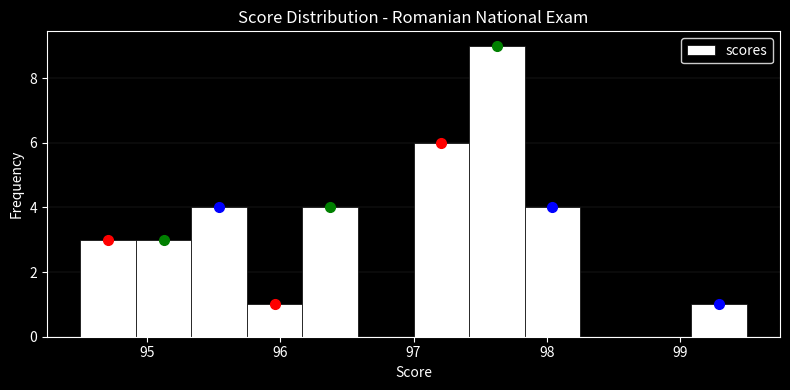

Reading left to right, list every bar in this chart as the range it spans on the x-axis followed by its height. Neither the bar edges nor the heights are printed on the chart, so give them approximately, as read against the axes.

94.5 to 94.9: 3
94.9 to 95.3: 3
95.3 to 95.8: 4
95.8 to 96.2: 1
96.2 to 96.6: 4
96.6 to 97.0: 0
97.0 to 97.4: 6
97.4 to 97.8: 9
97.8 to 98.3: 4
98.3 to 98.7: 0
98.7 to 99.1: 0
99.1 to 99.5: 1